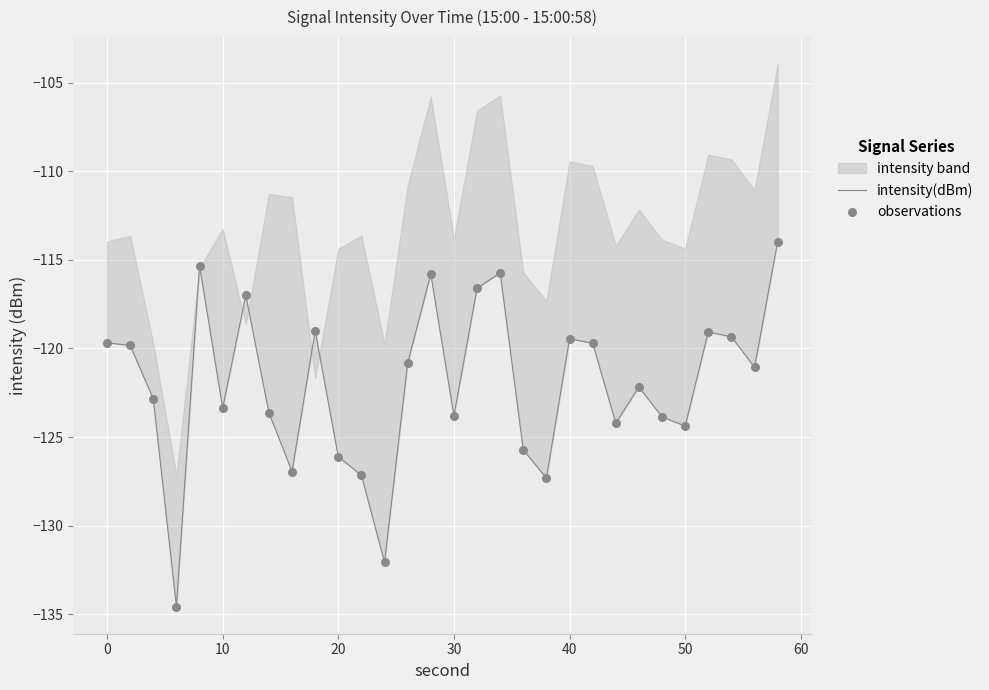

Which series contains the highest Y value?

intensity(dBm)